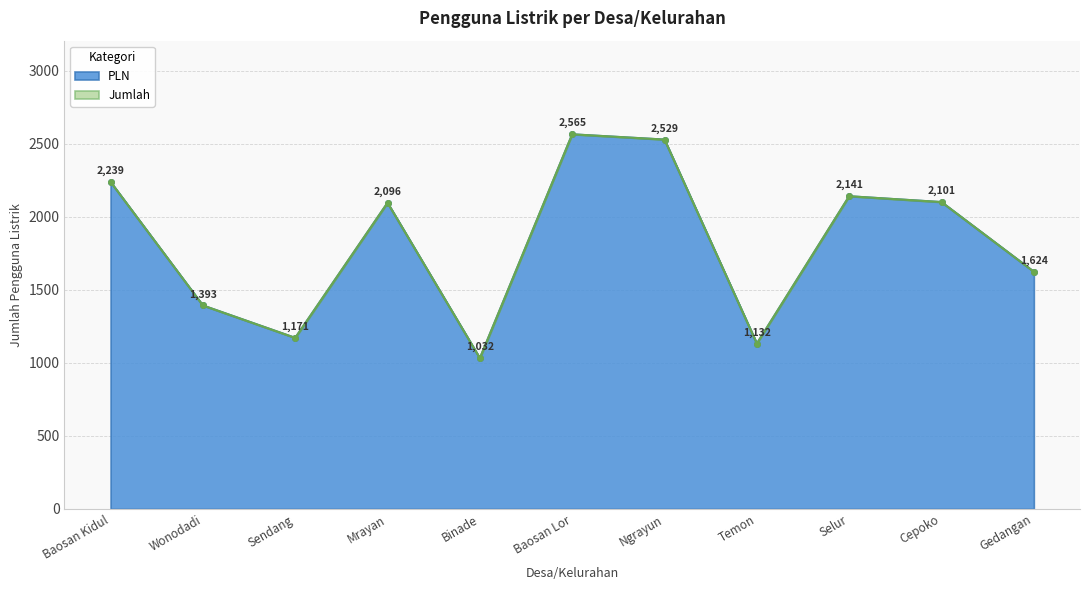

Which category has the highest value in the Jumlah series?

Baosan Lor